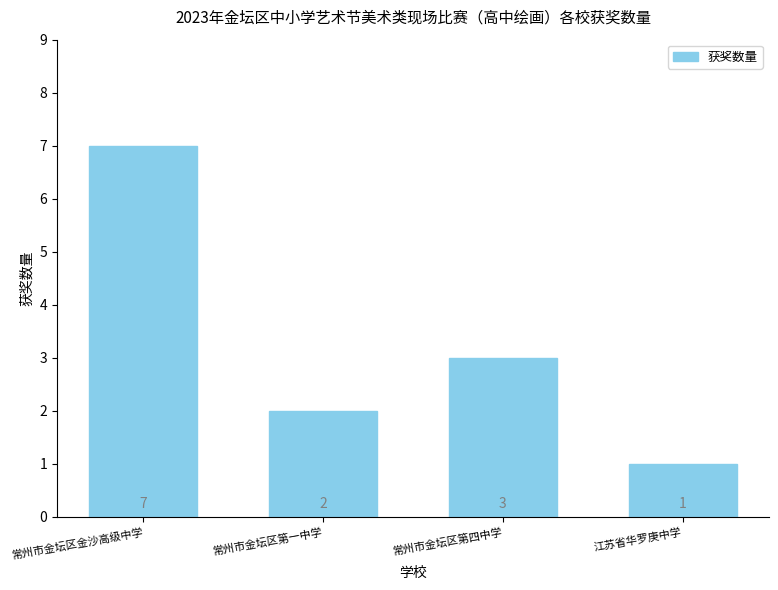

What is the minimum value shown in the chart?

1